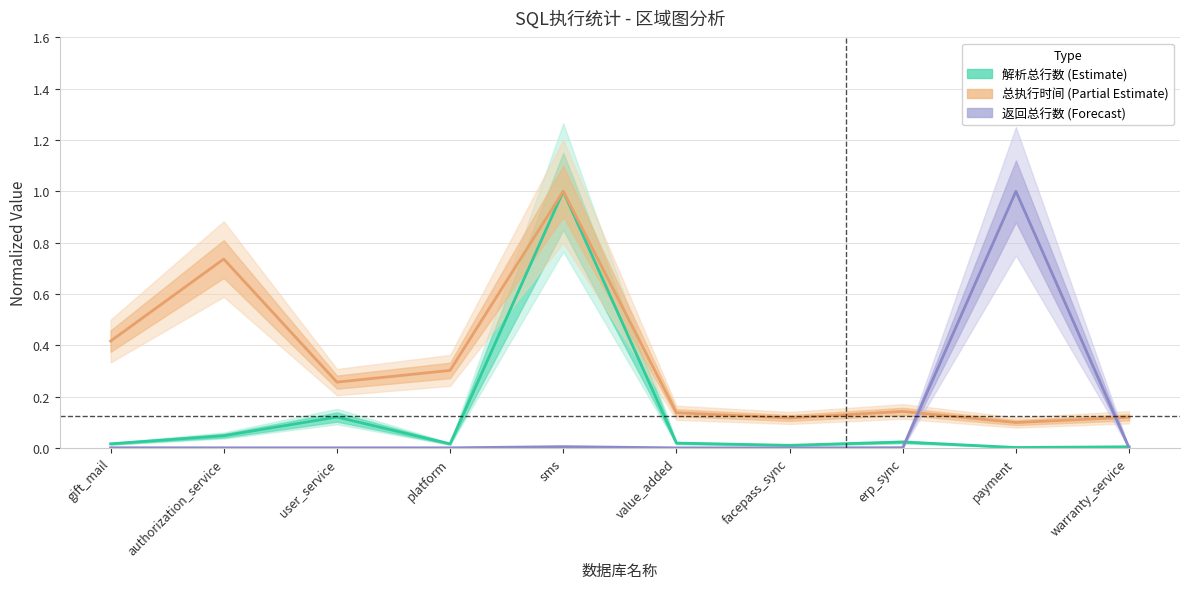

Reading right to left, extract all data points from this chart.

解析总行数 (Estimate): 0.0	0.0	0.0	0.0	0.0	1.0	0.0	0.1	0.0	0.0
总执行时间 (Partial Estimate): 0.1	0.1	0.1	0.1	0.1	1.0	0.3	0.3	0.7	0.4
返回总行数 (Forecast): 0.0	1.0	0.0	0.0	0.0	0.0	0.0	0.0	0.0	0.0